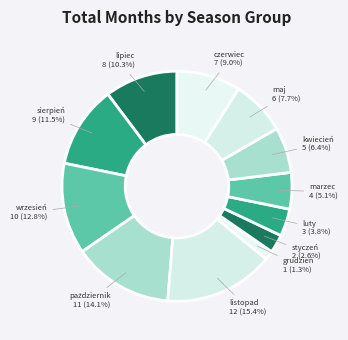

Count the number of slices in the pie.

12